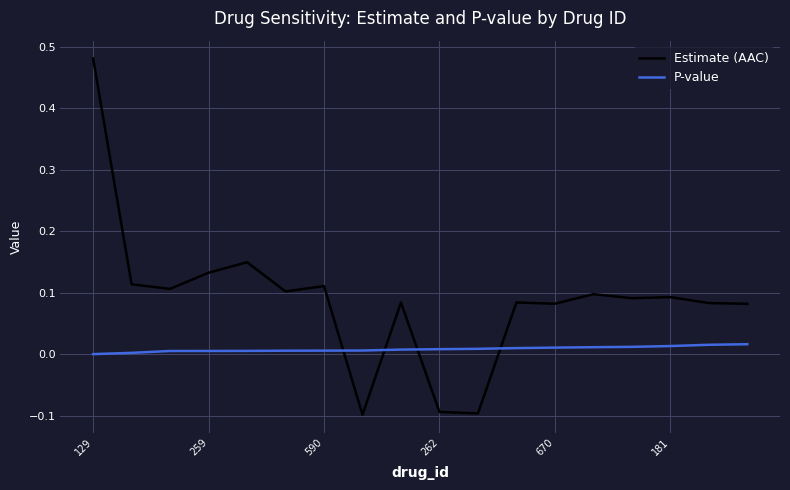

Which series has the widest spread of values?

Estimate (AAC)